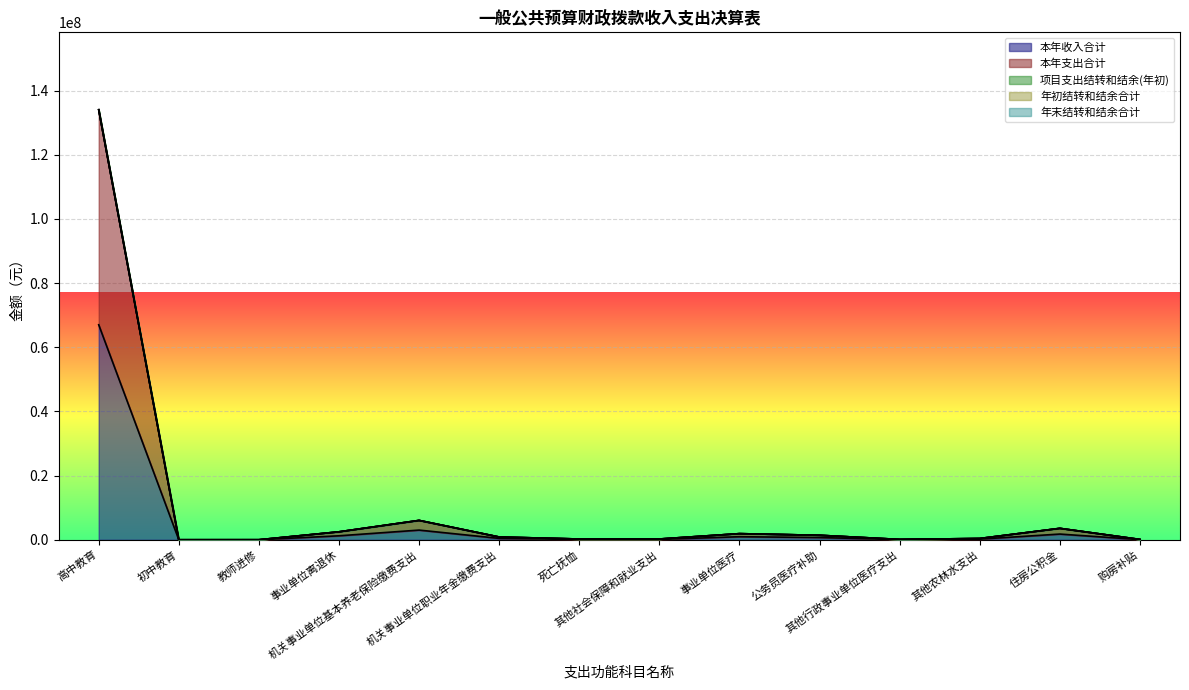

What are all the series names shown in the legend?

项目支出结转和结余(年初), 年末结转和结余合计, 年初结转和结余合计, 本年支出合计, 本年收入合计